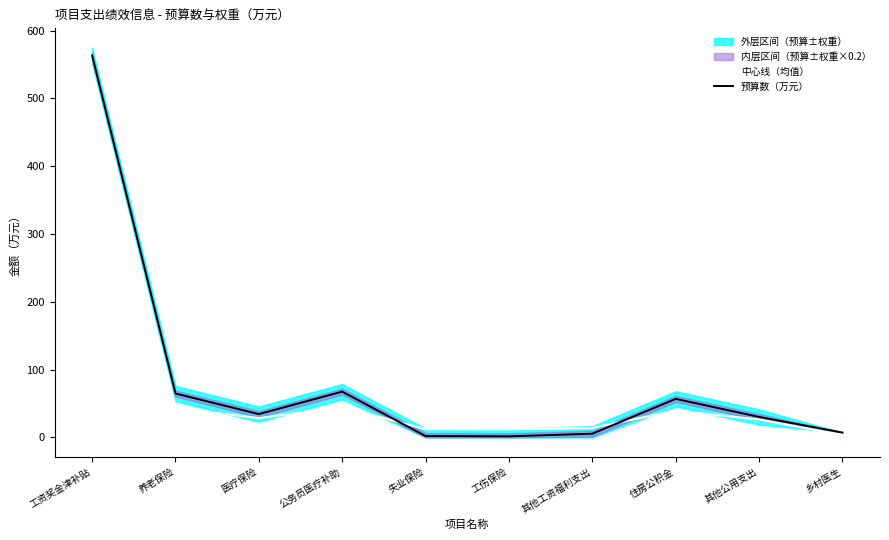

Where is 中心线（均值） nearest to the value 148?

公务员医疗补助